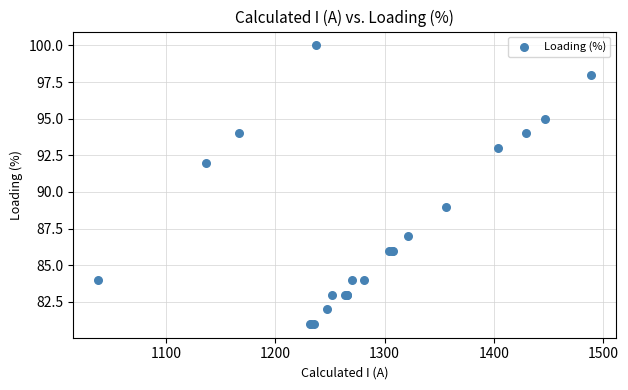

What Y value in the scatter plot is closest to 90?

89